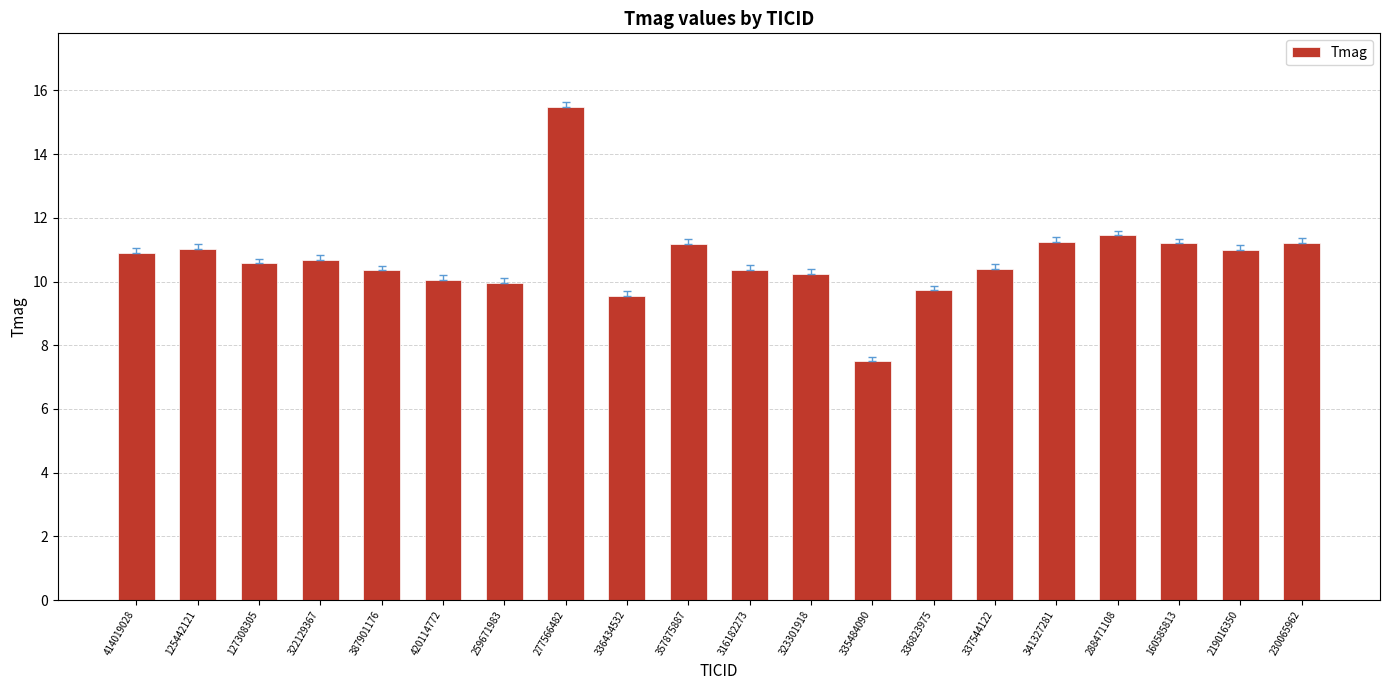

What is the smallest value displayed?

7.5